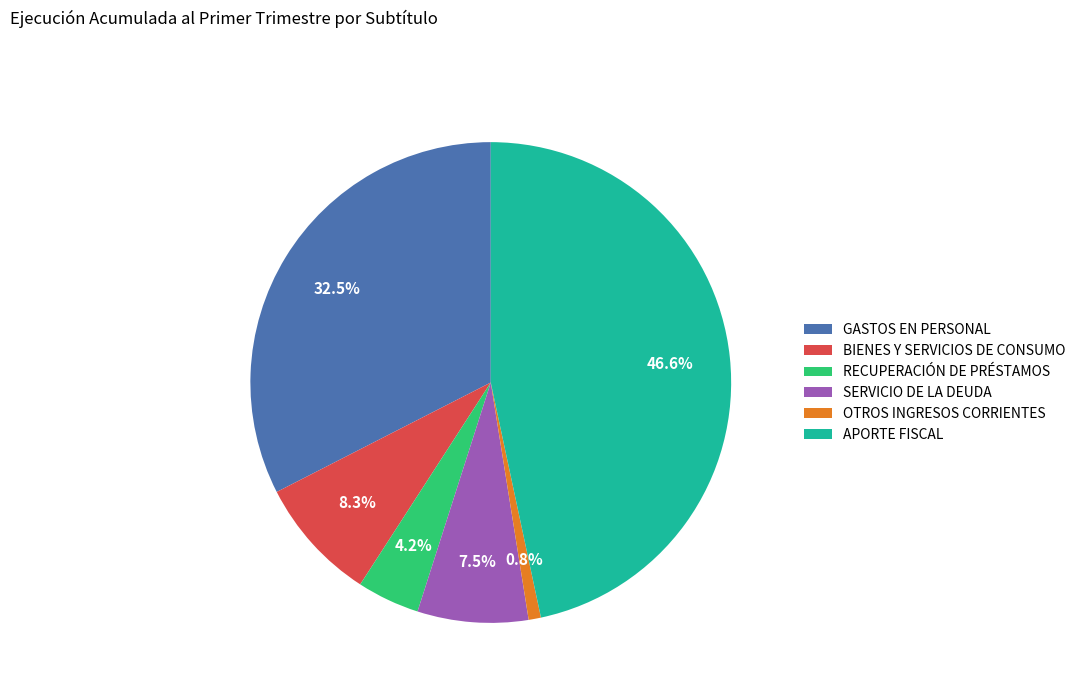

Rank the categories by value from highest to lowest.

APORTE FISCAL, GASTOS EN PERSONAL, BIENES Y SERVICIOS DE CONSUMO, SERVICIO DE LA DEUDA, RECUPERACIÓN DE PRÉSTAMOS, OTROS INGRESOS CORRIENTES